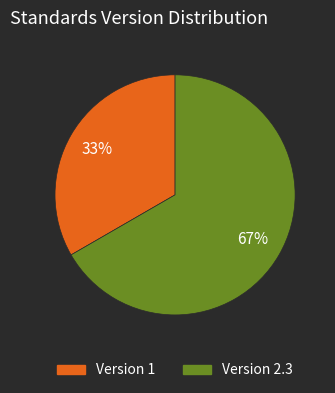

Does any single category account for the majority?

Yes